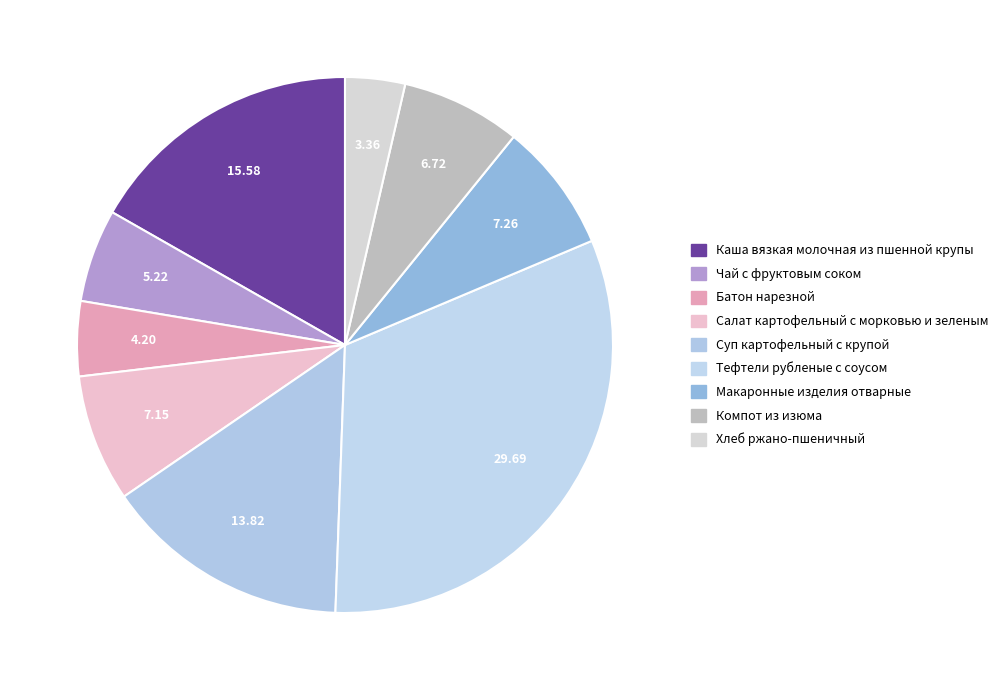

Approximately how many times larger is the value at Компот из изюма compared to Тефтели рубленые с соусом?

0.2